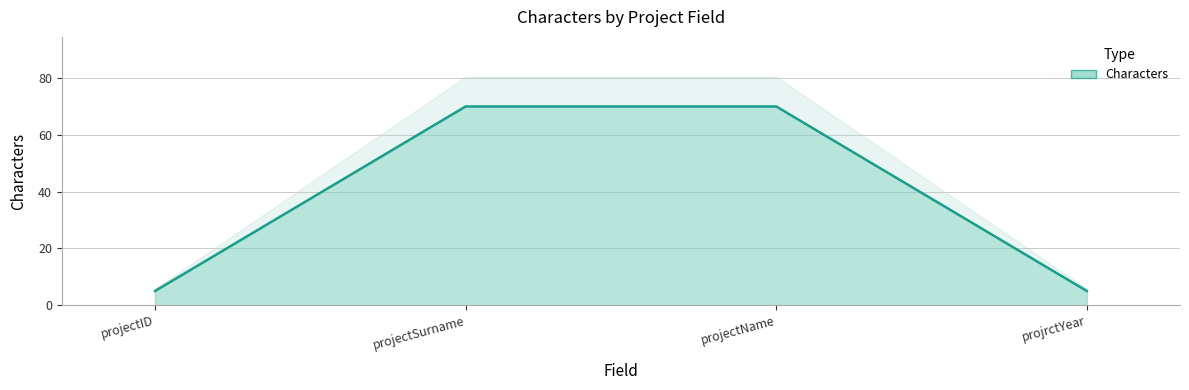

List the labels in order of value, smallest first.

projectID, projrctYear, projectSurname, projectName